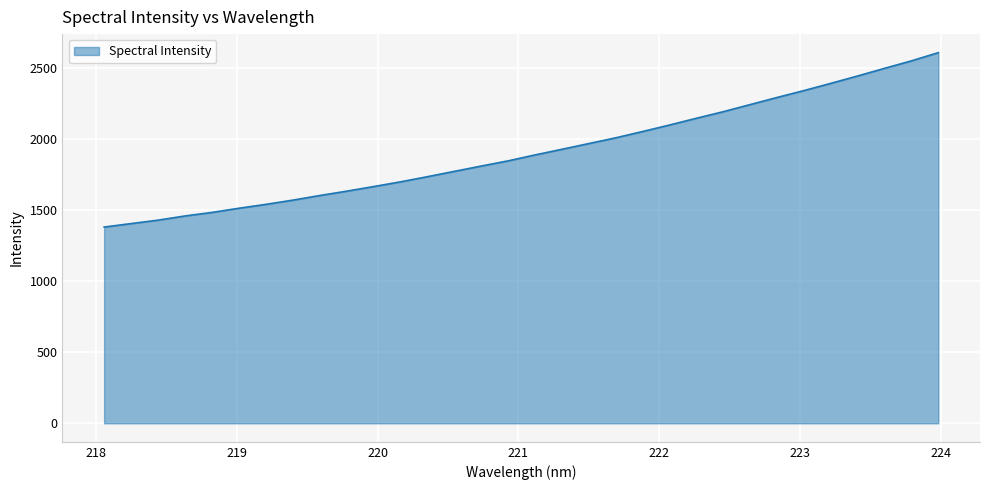

Does the chart have visible grid lines?

Yes